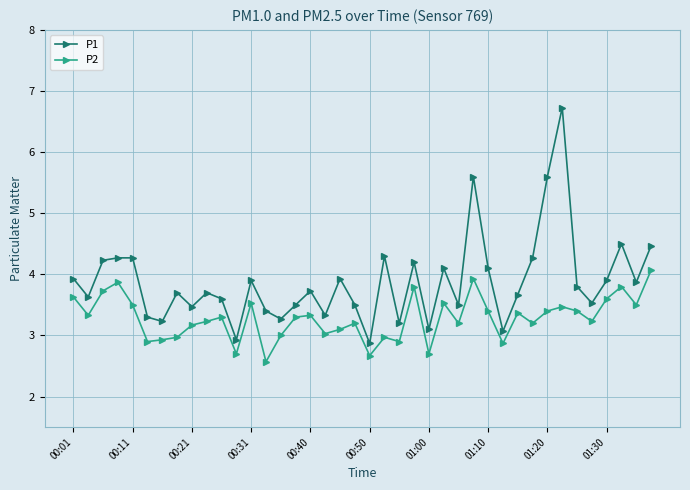

Count the number of categories in the chart.

40